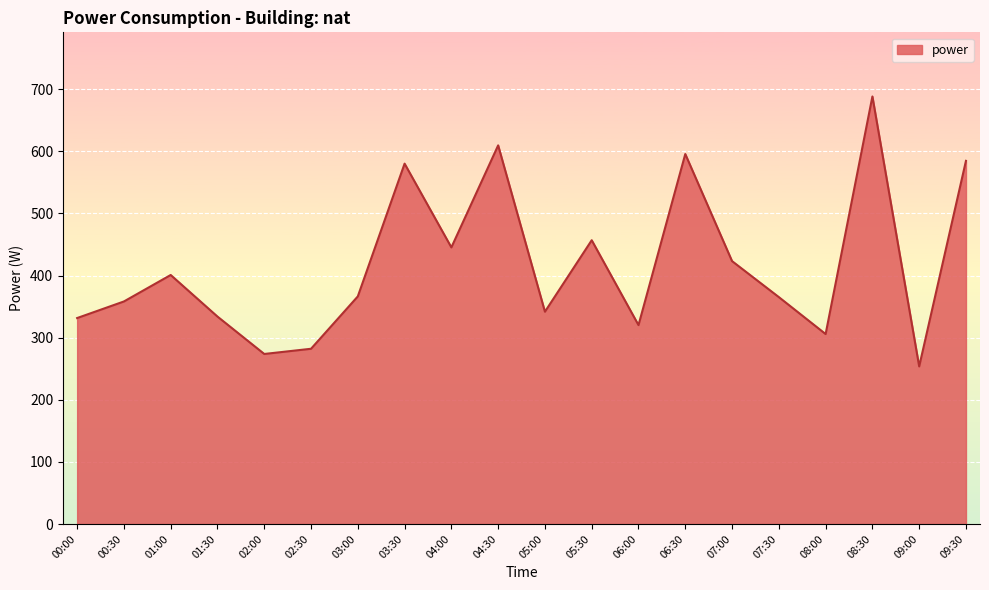

What is the difference between the maximum and minimum values?

434.6